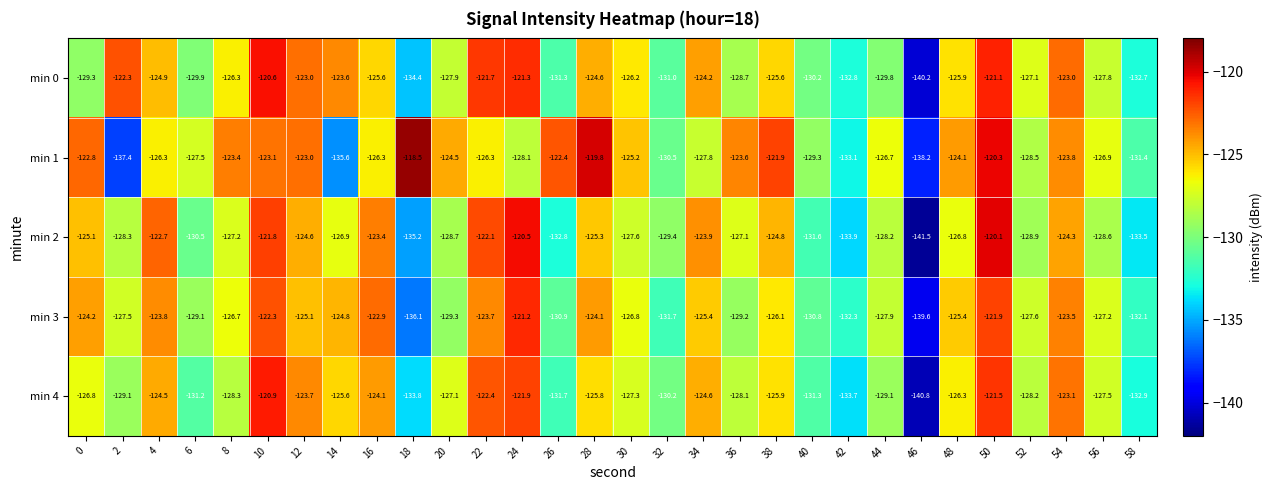

What is the difference between the highest and lowest values at 36?

5.6